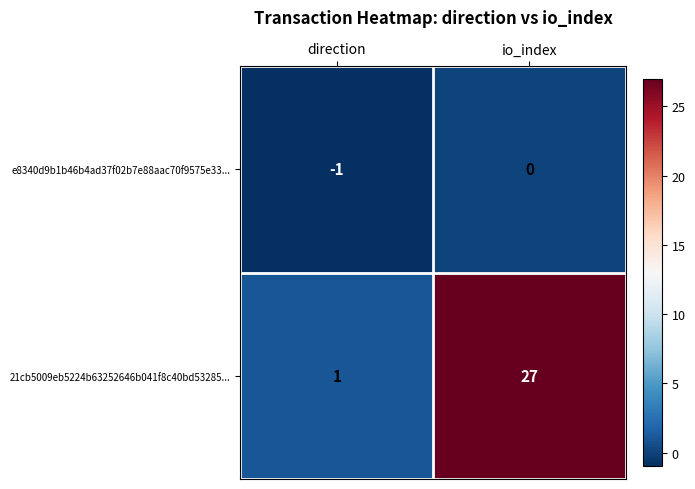

What is the greatest value displayed?

27